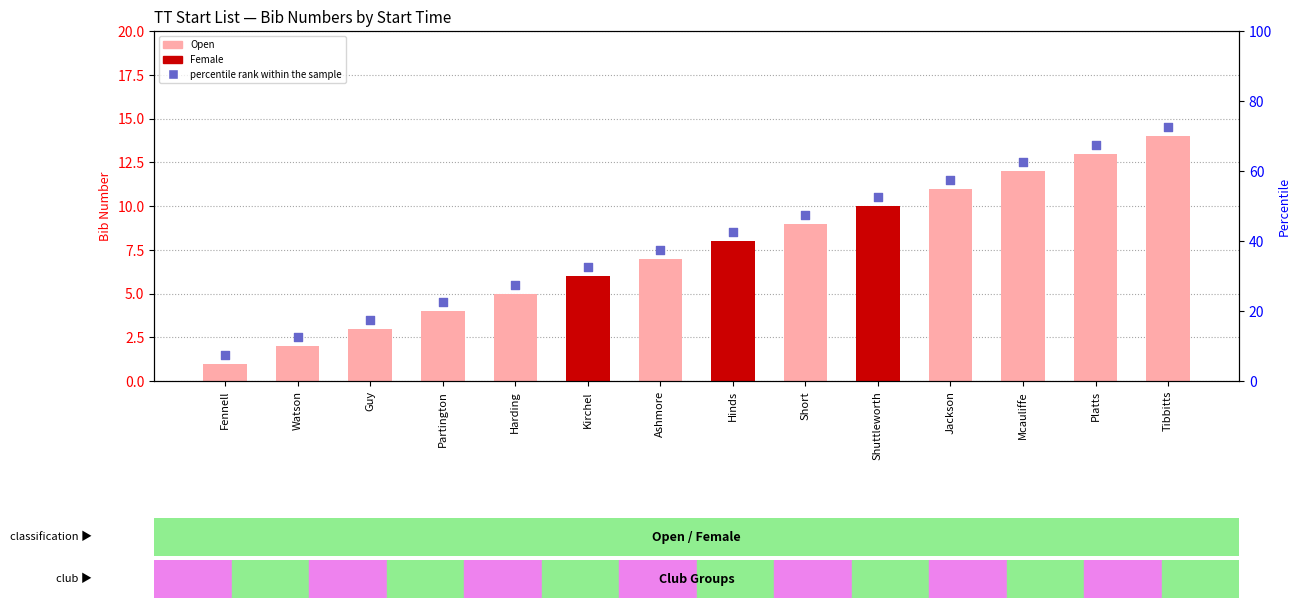

Is the value of percentile rank within the sample at Platts greater than the value of bib at Ashmore?

Yes